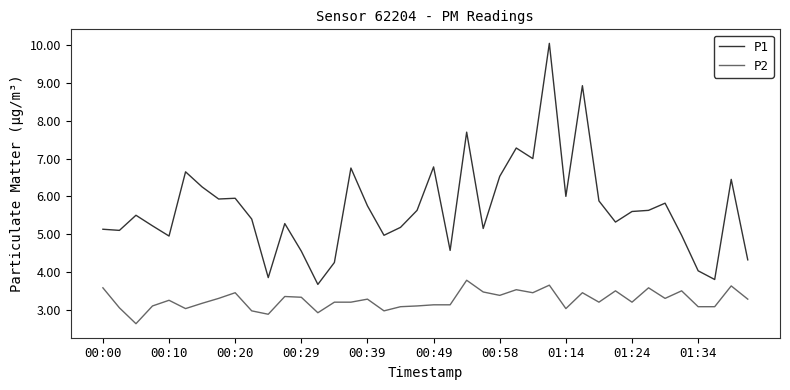

Which series has the widest spread of values?

P1